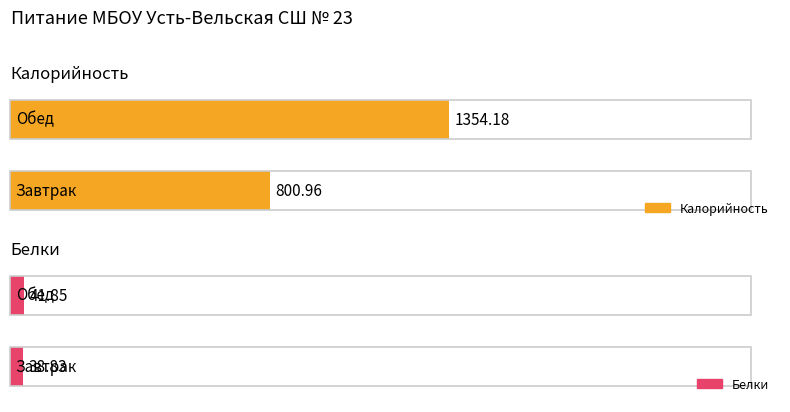

How many data points in Калорийность are above 1354?

1